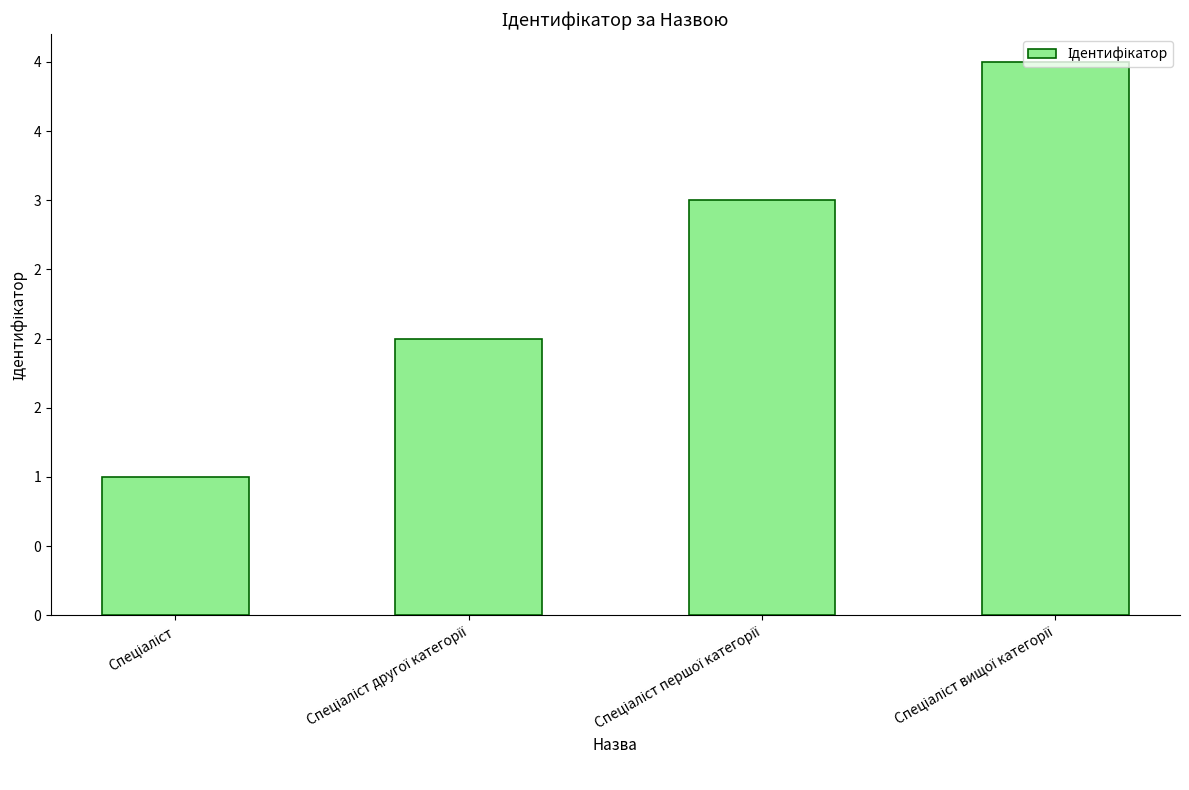

Which label corresponds to the smallest value in the chart?

Спеціаліст